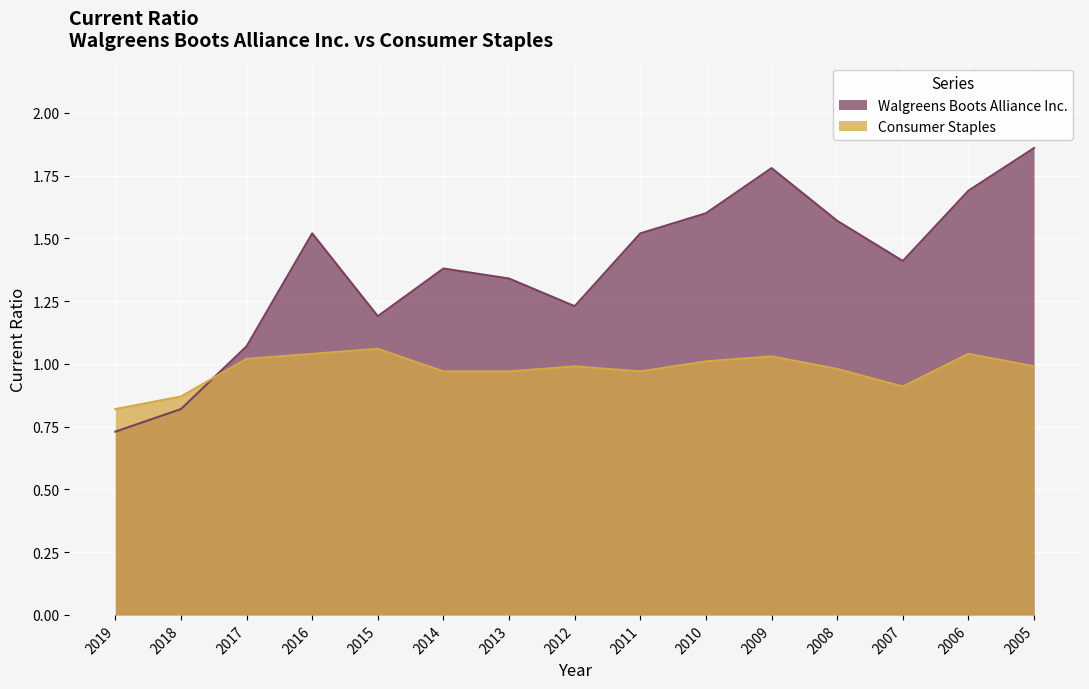

At which category does the chart reach its minimum across all series?

2019